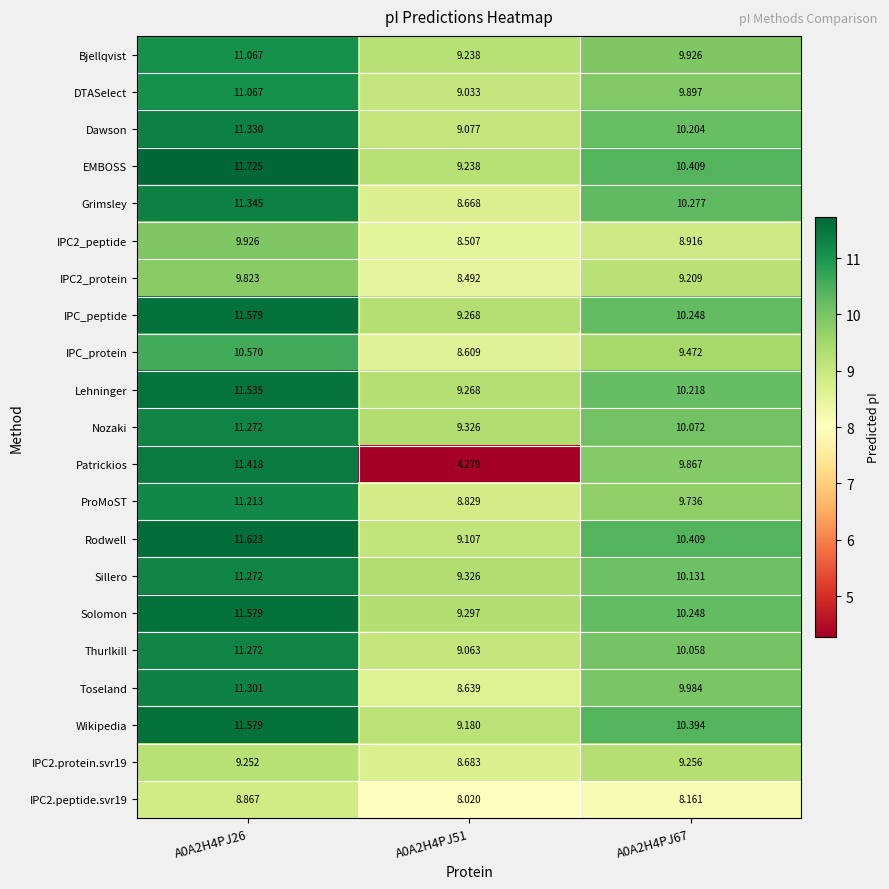

Is the value of Bjellqvist at A0A2H4PJ51 greater than the value of IPC_protein at A0A2H4PJ67?

No